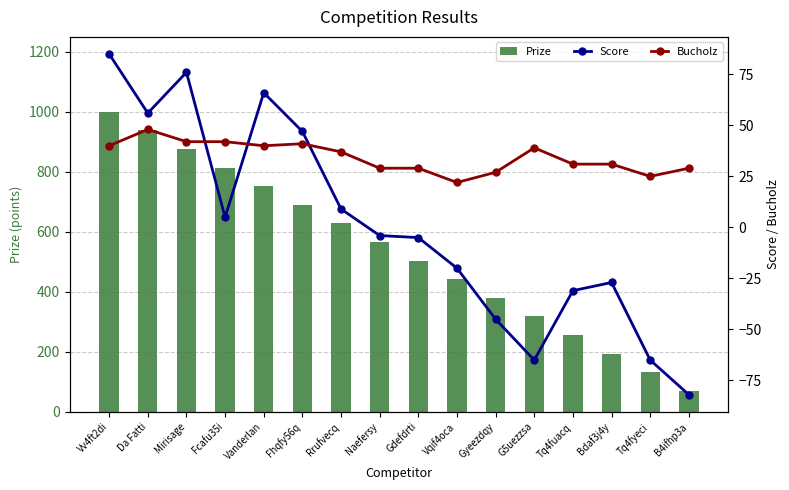

At how many categories does at least one series exceed 617?

7